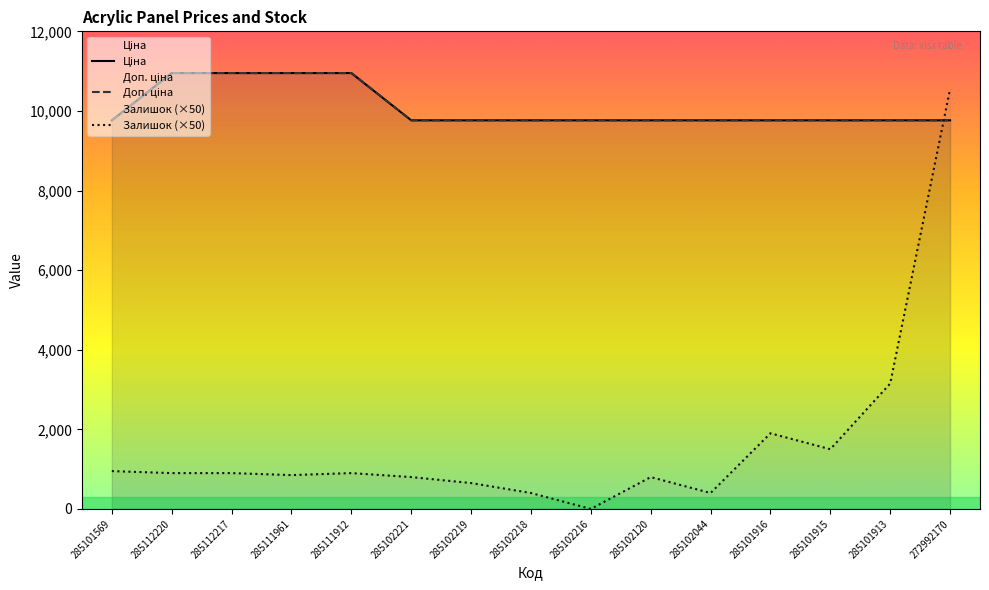

Reading left to right, transcribe all the data shown in this chart.

Ціна: 285101569=9764.4	285112220=10952.0	285112217=10952.0	285111961=10952.0	285111912=10952.0	285102221=9764.4	285102219=9764.4	285102218=9764.4	285102216=9764.4	285102120=9764.4	285102044=9764.4	285101916=9764.4	285101915=9764.4	285101913=9764.4	272992170=9764.4
Доп. ціна: 285101569=9764.4	285112220=10952.0	285112217=10952.0	285111961=10952.0	285111912=10952.0	285102221=9764.4	285102219=9764.4	285102218=9764.4	285102216=9764.4	285102120=9764.4	285102044=9764.4	285101916=9764.4	285101915=9764.4	285101913=9764.4	272992170=9764.4
Залишок: 285101569=950.0	285112220=900.0	285112217=900.0	285111961=850.0	285111912=900.0	285102221=800.0	285102219=650.0	285102218=400.0	285102216=0.0	285102120=800.0	285102044=400.0	285101916=1900.0	285101915=1500.0	285101913=3150.0	272992170=10550.0